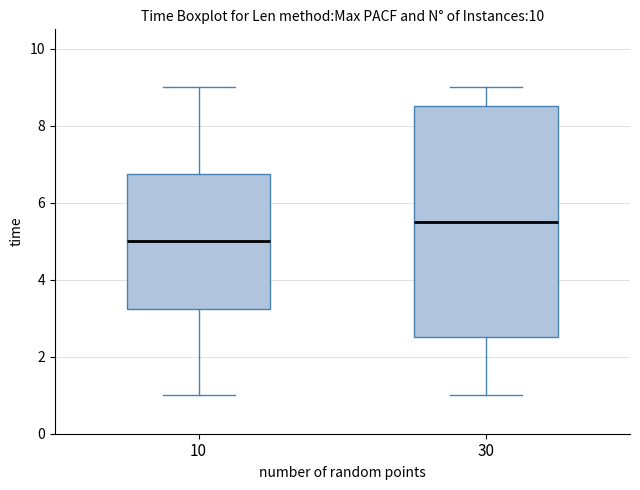

Reading left to right, read every box against the y-axis: the position of its median line, the range the box covers, and the ends of its whiskers. The values are not printed on the chart, so give them approximately, as read against the axis.

10: median 5.0, box 3.2 to 6.8, whiskers 1.0 to 9.0
30: median 5.6, box 2.6 to 8.6, whiskers 1.0 to 9.0